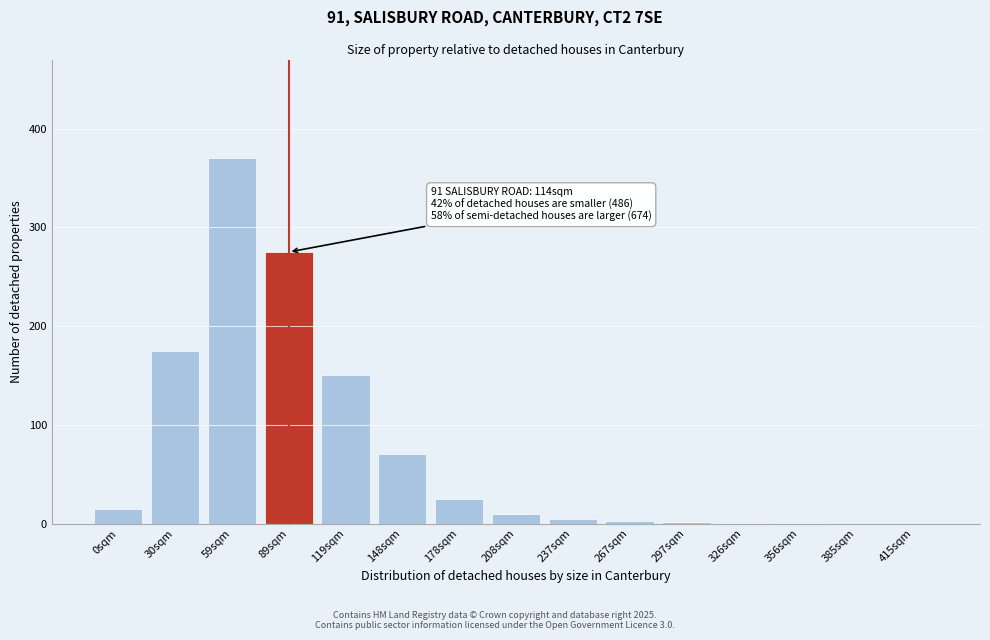

Is it true that the value at 178sqm is 10?

False